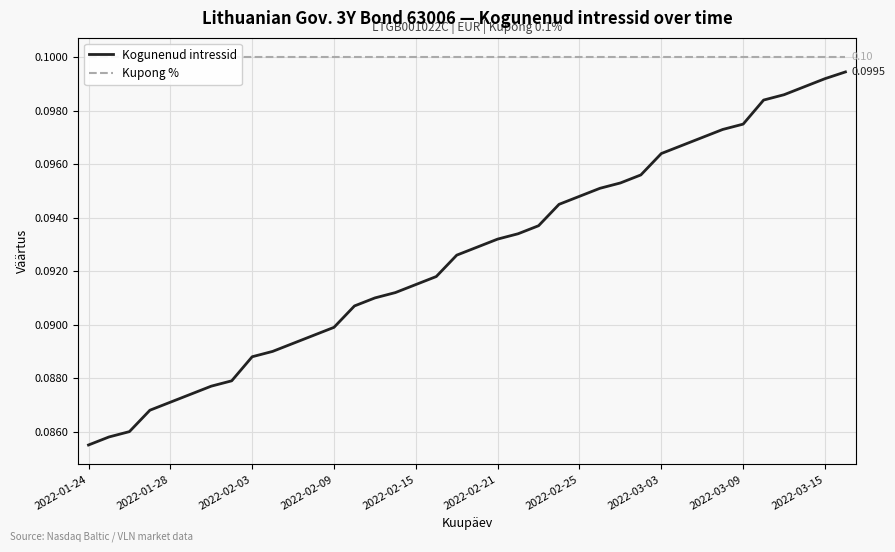

At which label is Kogunenud intressid closest to 0?

2022-01-24